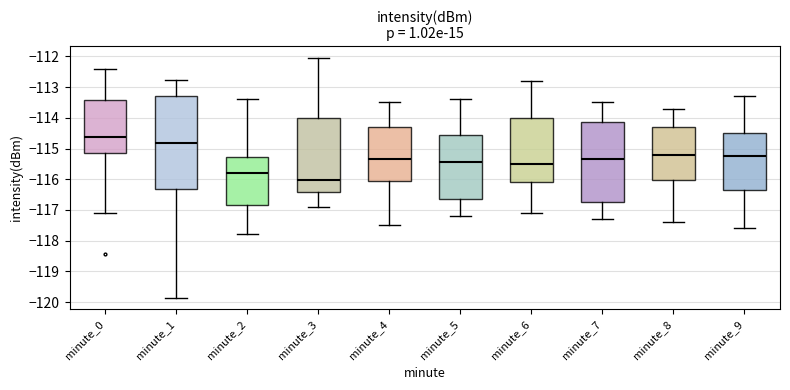

Which box's median line is the lowest?

minute_3